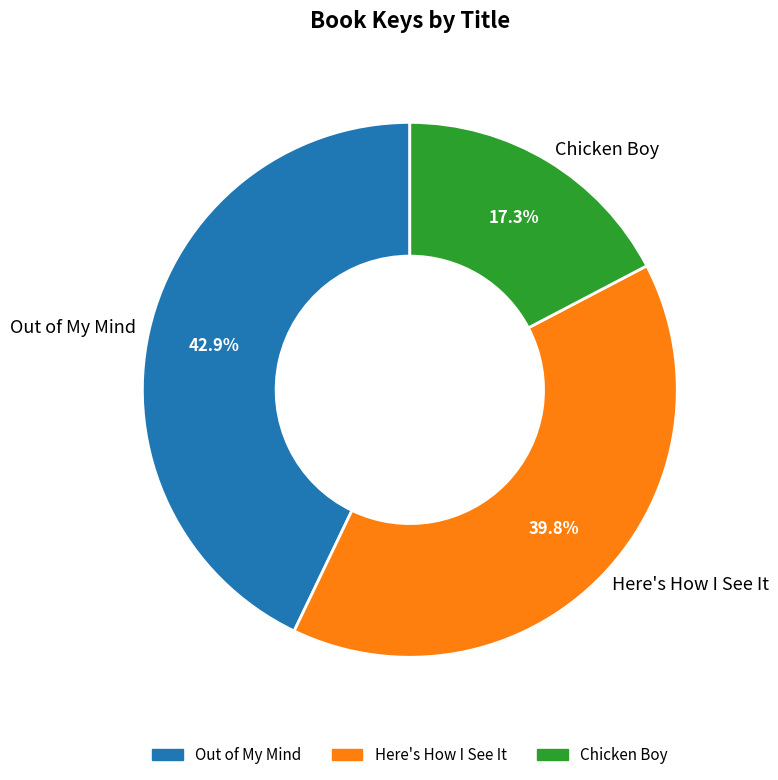

Count the number of slices in the pie.

3